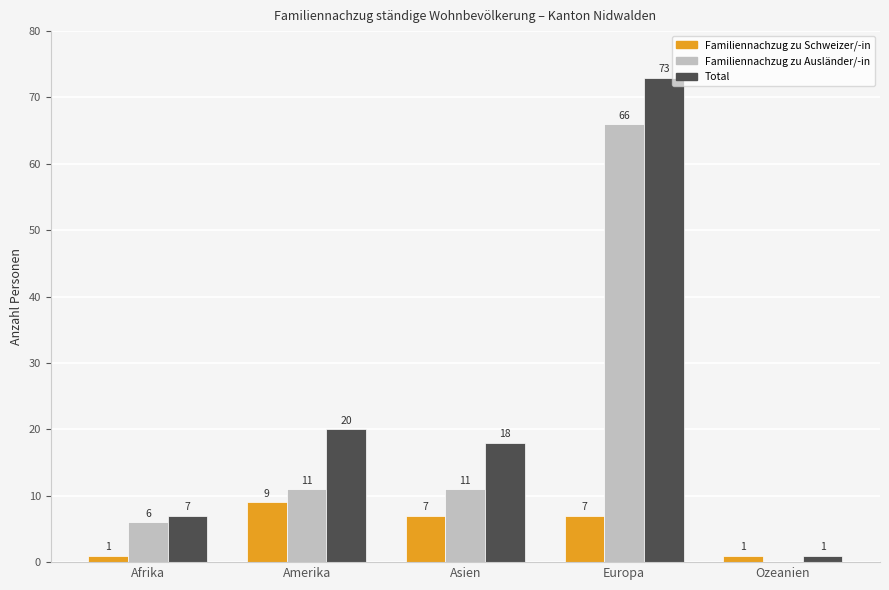

At which label does Familiennachzug zu Ausländer/-in reach its peak?

Europa